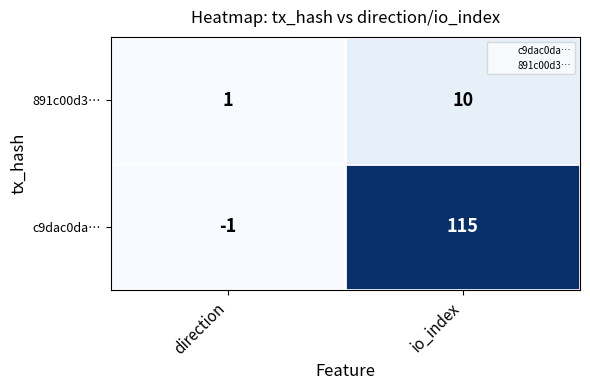

What is the sum of the c9dac0da… values at direction and io_index?

114